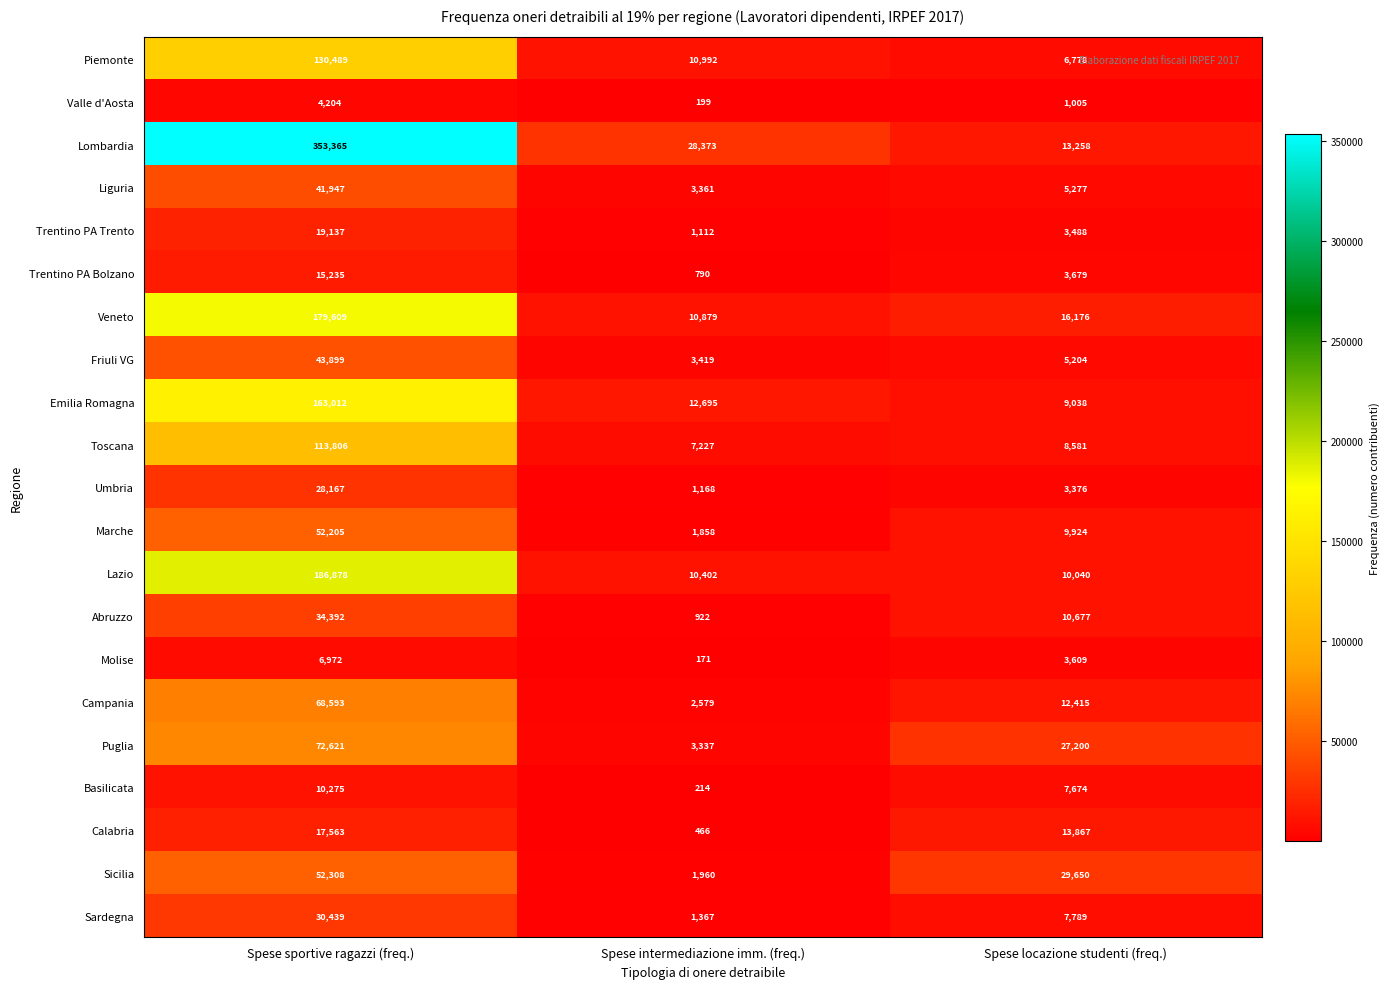

True or false: Abruzzo has a value of 34392 at Spese sportive ragazzi (freq.).

True